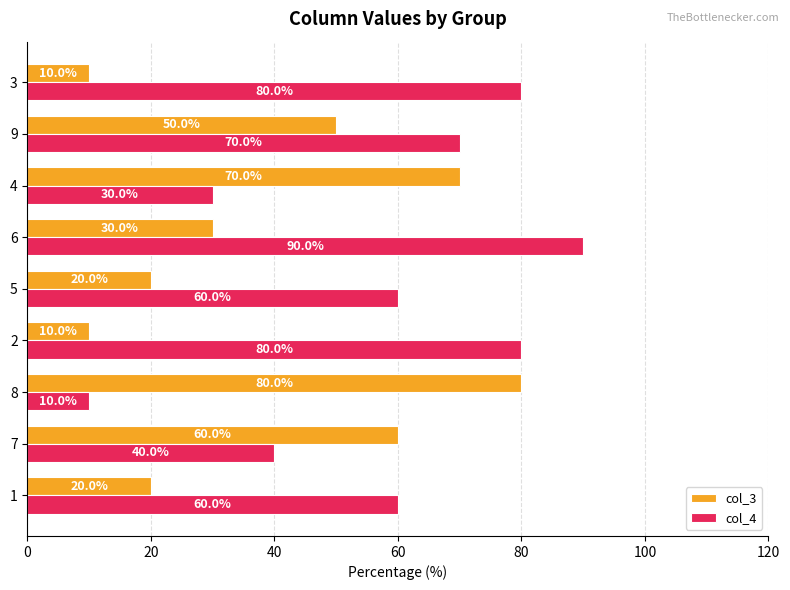

List the series in order of their peak value, lowest first.

col_3, col_4